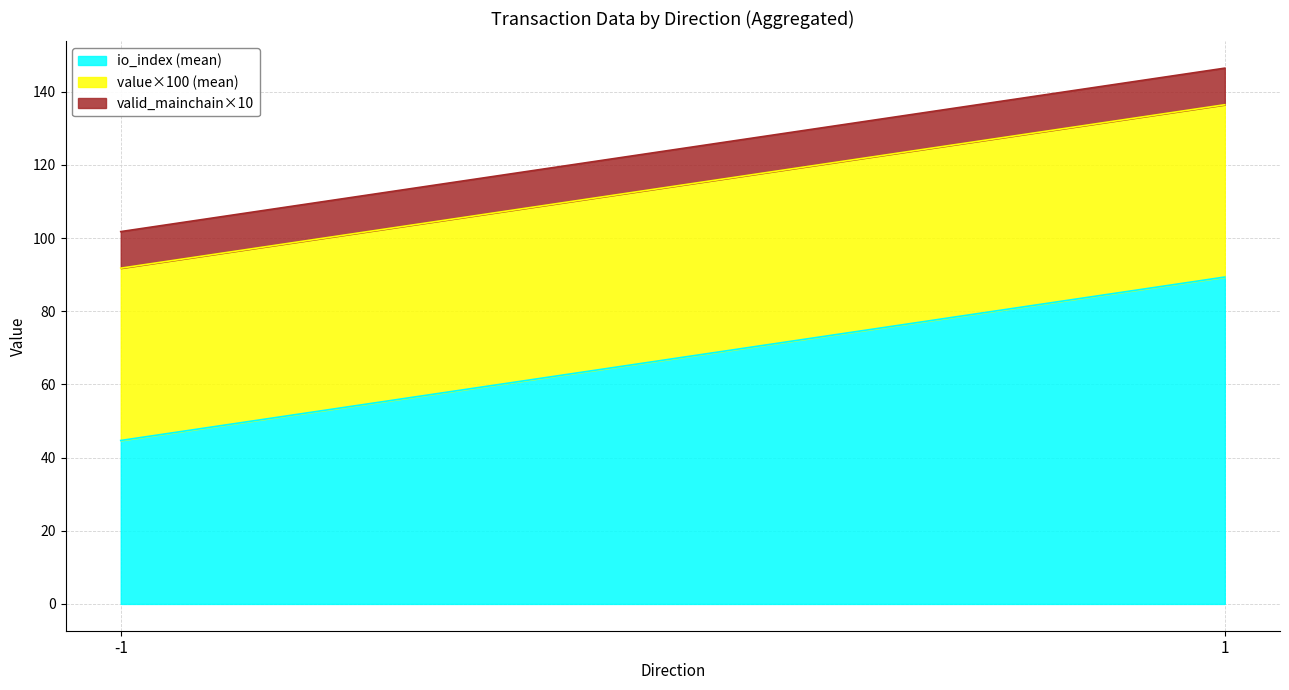

What are all the series names shown in the legend?

io_index (mean), value×100 (mean), valid_mainchain×10